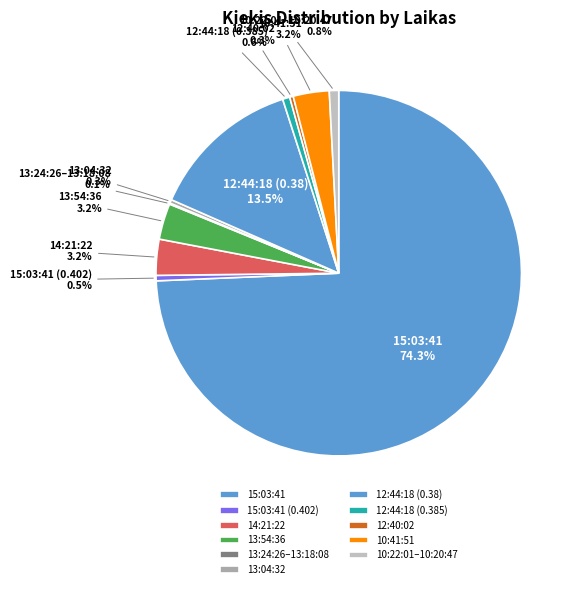

How much of the chart is everything except 15:03:41 (0.402)?

99.5%